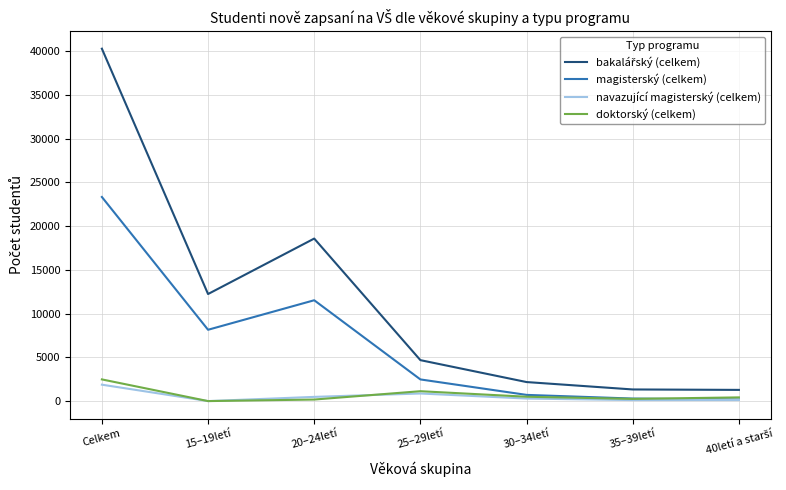

The value of doktorský (celkem) at Celkem is 2479. True or false?

True